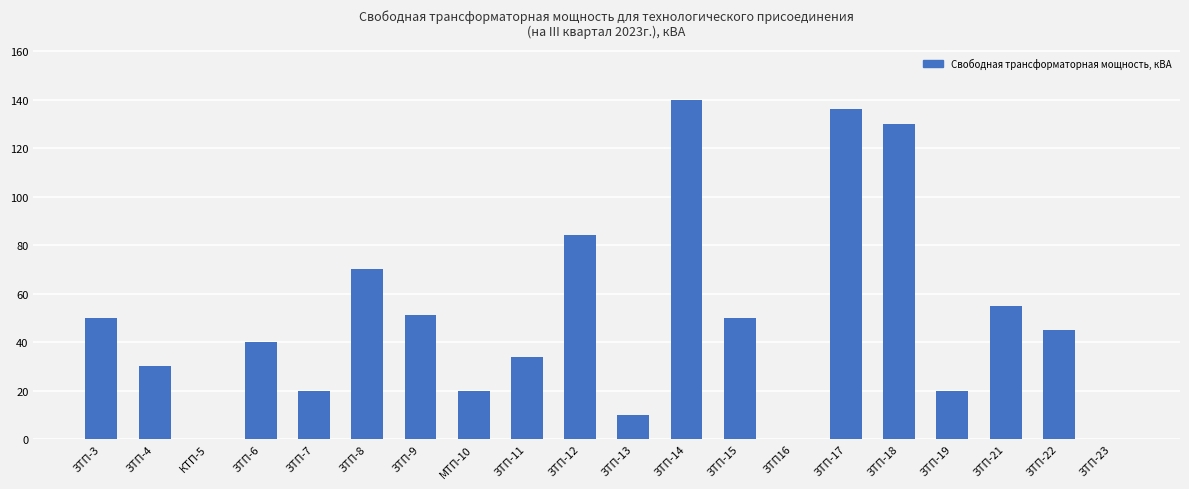

Which has a higher value, ЗТП-4 or ЗТП-6?

ЗТП-6